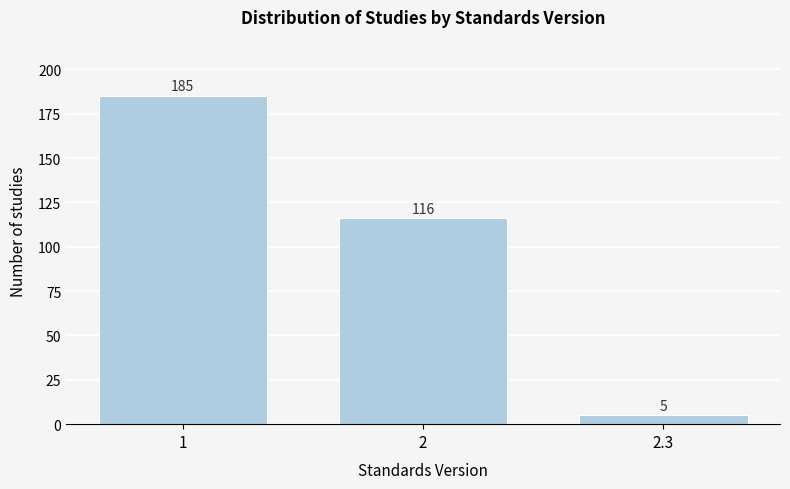

Reading left to right, list all the values displayed in this chart.

1=185	2=116	2.3=5